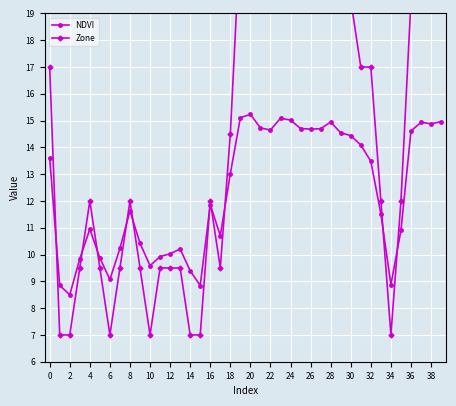

What is the maximum value shown in the chart?

22.0